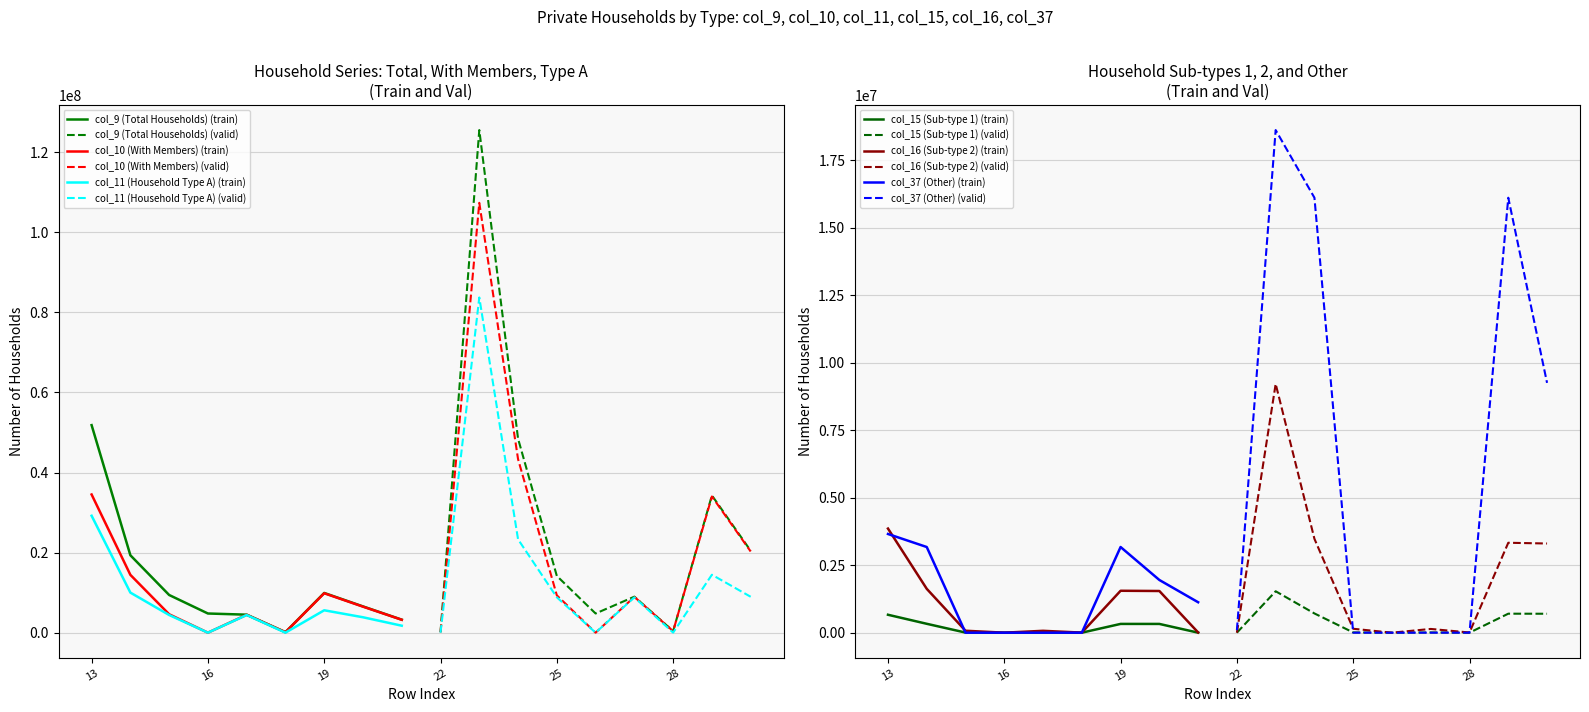

Which series has the widest spread of values?

col_9 (Total Households)